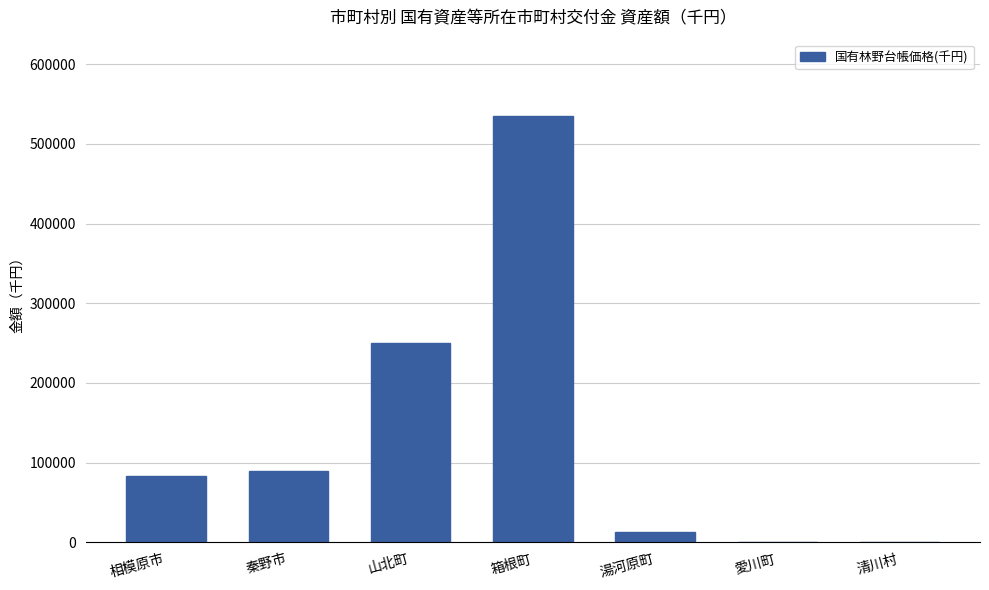

Which label corresponds to the largest value in the chart?

箱根町